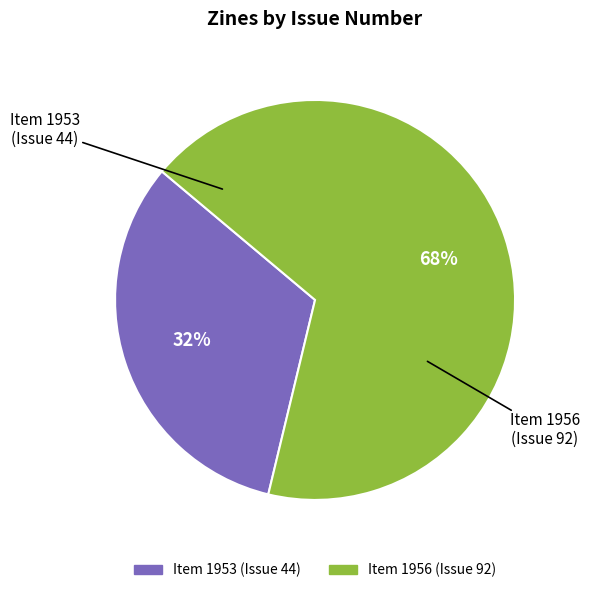

Count the number of slices in the pie.

2